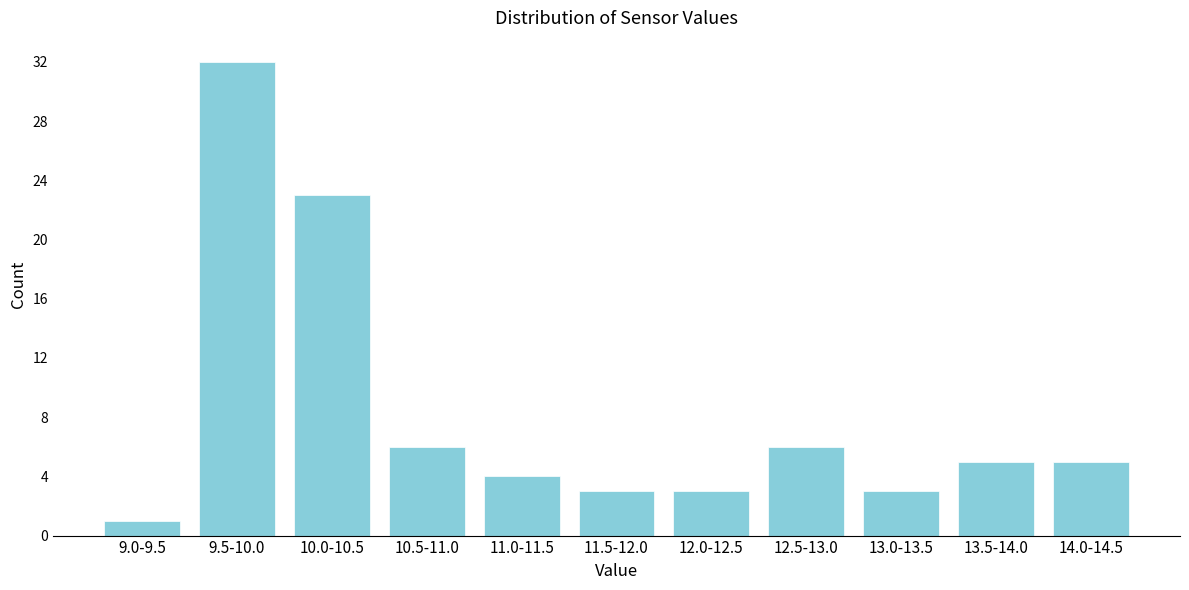

Reading left to right, list all the values displayed in this chart.

1	32	23	6	4	3	3	6	3	5	5